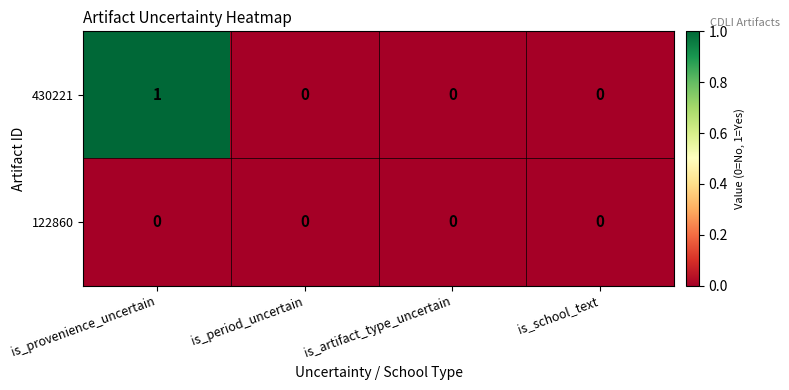

Which series has the largest total across all categories?

430221